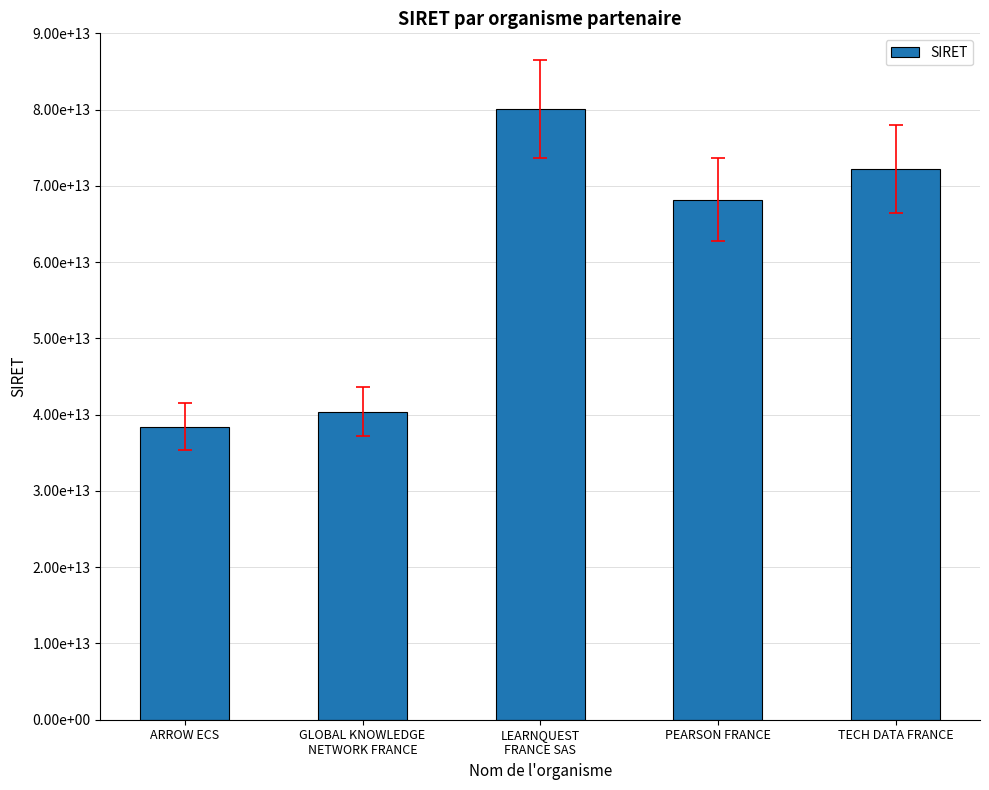

Read the value at ARROW ECS.

38416992600027